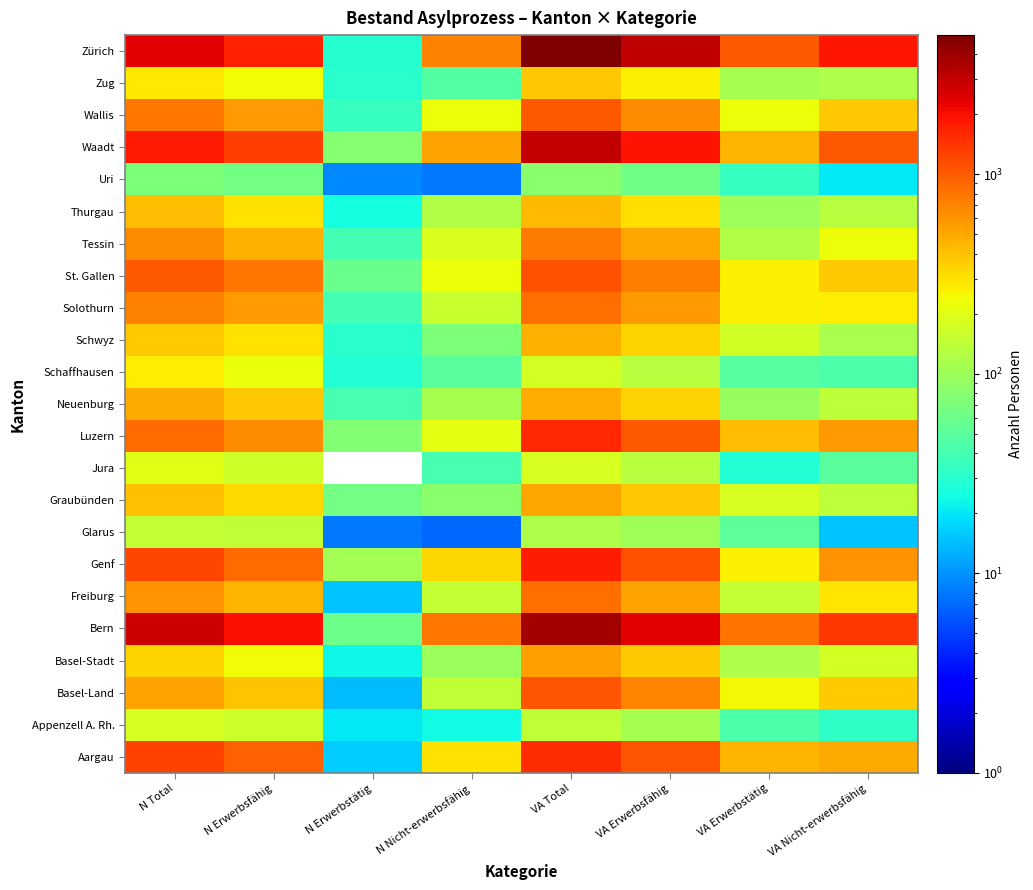

Reading left to right, transcribe all the data shown in this chart.

Aargau: N Total=1269	N Erwerbsfähig=968	N Erwerbstätig=16	N Nicht-erwerbsfähig=301	VA Total=1541	VA Erwerbsfähig=1047	VA Erwerbstätig=453	VA Nicht-erwerbsfähig=494
Appenzell A. Rh.: N Total=184	N Erwerbsfähig=160	N Erwerbstätig=20	N Nicht-erwerbsfähig=24	VA Total=144	VA Erwerbsfähig=112	VA Erwerbstätig=43	VA Nicht-erwerbsfähig=32
Basel-Land: N Total=531	N Erwerbsfähig=387	N Erwerbstätig=14	N Nicht-erwerbsfähig=144	VA Total=1057	VA Erwerbsfähig=686	VA Erwerbstätig=247	VA Nicht-erwerbsfähig=371
Basel-Stadt: N Total=338	N Erwerbsfähig=241	N Erwerbstätig=23	N Nicht-erwerbsfähig=97	VA Total=542	VA Erwerbsfähig=368	VA Erwerbstätig=117	VA Nicht-erwerbsfähig=174
Bern: N Total=2776	N Erwerbsfähig=1980	N Erwerbstätig=61	N Nicht-erwerbsfähig=796	VA Total=3747	VA Erwerbsfähig=2381	VA Erwerbstätig=817	VA Nicht-erwerbsfähig=1366
Freiburg: N Total=596	N Erwerbsfähig=449	N Erwerbstätig=15	N Nicht-erwerbsfähig=147	VA Total=827	VA Erwerbsfähig=535	VA Erwerbstätig=150	VA Nicht-erwerbsfähig=292
Genf: N Total=1204	N Erwerbsfähig=875	N Erwerbstätig=107	N Nicht-erwerbsfähig=329	VA Total=1720	VA Erwerbsfähig=1112	VA Erwerbstätig=265	VA Nicht-erwerbsfähig=608
Glarus: N Total=151	N Erwerbsfähig=144	N Erwerbstätig=8	N Nicht-erwerbsfähig=7	VA Total=118	VA Erwerbsfähig=103	VA Erwerbstätig=51	VA Nicht-erwerbsfähig=15
Graubünden: N Total=400	N Erwerbsfähig=318	N Erwerbstätig=66	N Nicht-erwerbsfähig=82	VA Total=514	VA Erwerbsfähig=374	VA Erwerbstätig=184	VA Nicht-erwerbsfähig=140
Jura: N Total=204	N Erwerbsfähig=163	N Erwerbstätig=0	N Nicht-erwerbsfähig=41	VA Total=179	VA Erwerbsfähig=130	VA Erwerbstätig=28	VA Nicht-erwerbsfähig=49
Luzern: N Total=855	N Erwerbsfähig=646	N Erwerbstätig=76	N Nicht-erwerbsfähig=209	VA Total=1593	VA Erwerbsfähig=1030	VA Erwerbstätig=415	VA Nicht-erwerbsfähig=563
Neuenburg: N Total=488	N Erwerbsfähig=379	N Erwerbstätig=41	N Nicht-erwerbsfähig=109	VA Total=481	VA Erwerbsfähig=340	VA Erwerbstätig=93	VA Nicht-erwerbsfähig=141
Schaffhausen: N Total=271	N Erwerbsfähig=222	N Erwerbstätig=28	N Nicht-erwerbsfähig=49	VA Total=175	VA Erwerbsfähig=131	VA Erwerbstätig=48	VA Nicht-erwerbsfähig=44
Schwyz: N Total=369	N Erwerbsfähig=298	N Erwerbstätig=30	N Nicht-erwerbsfähig=71	VA Total=459	VA Erwerbsfähig=344	VA Erwerbstätig=168	VA Nicht-erwerbsfähig=115
Solothurn: N Total=723	N Erwerbsfähig=567	N Erwerbstätig=39	N Nicht-erwerbsfähig=156	VA Total=840	VA Erwerbsfähig=572	VA Erwerbstätig=262	VA Nicht-erwerbsfähig=268
St. Gallen: N Total=1025	N Erwerbsfähig=794	N Erwerbstätig=59	N Nicht-erwerbsfähig=231	VA Total=1093	VA Erwerbsfähig=730	VA Erwerbstätig=265	VA Nicht-erwerbsfähig=363
Tessin: N Total=651	N Erwerbsfähig=461	N Erwerbstätig=39	N Nicht-erwerbsfähig=190	VA Total=751	VA Erwerbsfähig=518	VA Erwerbstätig=121	VA Nicht-erwerbsfähig=233
Thurgau: N Total=422	N Erwerbsfähig=299	N Erwerbstätig=25	N Nicht-erwerbsfähig=123	VA Total=438	VA Erwerbsfähig=308	VA Erwerbstätig=101	VA Nicht-erwerbsfähig=130
Uri: N Total=72	N Erwerbsfähig=64	N Erwerbstätig=9	N Nicht-erwerbsfähig=8	VA Total=83	VA Erwerbsfähig=63	VA Erwerbstätig=35	VA Nicht-erwerbsfähig=20
Waadt: N Total=1824	N Erwerbsfähig=1291	N Erwerbstätig=80	N Nicht-erwerbsfähig=533	VA Total=2972	VA Erwerbsfähig=1953	VA Erwerbstätig=442	VA Nicht-erwerbsfähig=1019
Wallis: N Total=787	N Erwerbsfähig=560	N Erwerbstätig=34	N Nicht-erwerbsfähig=227	VA Total=1019	VA Erwerbsfähig=641	VA Erwerbstätig=228	VA Nicht-erwerbsfähig=378
Zug: N Total=282	N Erwerbsfähig=236	N Erwerbstätig=30	N Nicht-erwerbsfähig=46	VA Total=383	VA Erwerbsfähig=264	VA Erwerbstätig=110	VA Nicht-erwerbsfähig=119
Zürich: N Total=2383	N Erwerbsfähig=1679	N Erwerbstätig=29	N Nicht-erwerbsfähig=704	VA Total=4977	VA Erwerbsfähig=3104	VA Erwerbstätig=1014	VA Nicht-erwerbsfähig=1873